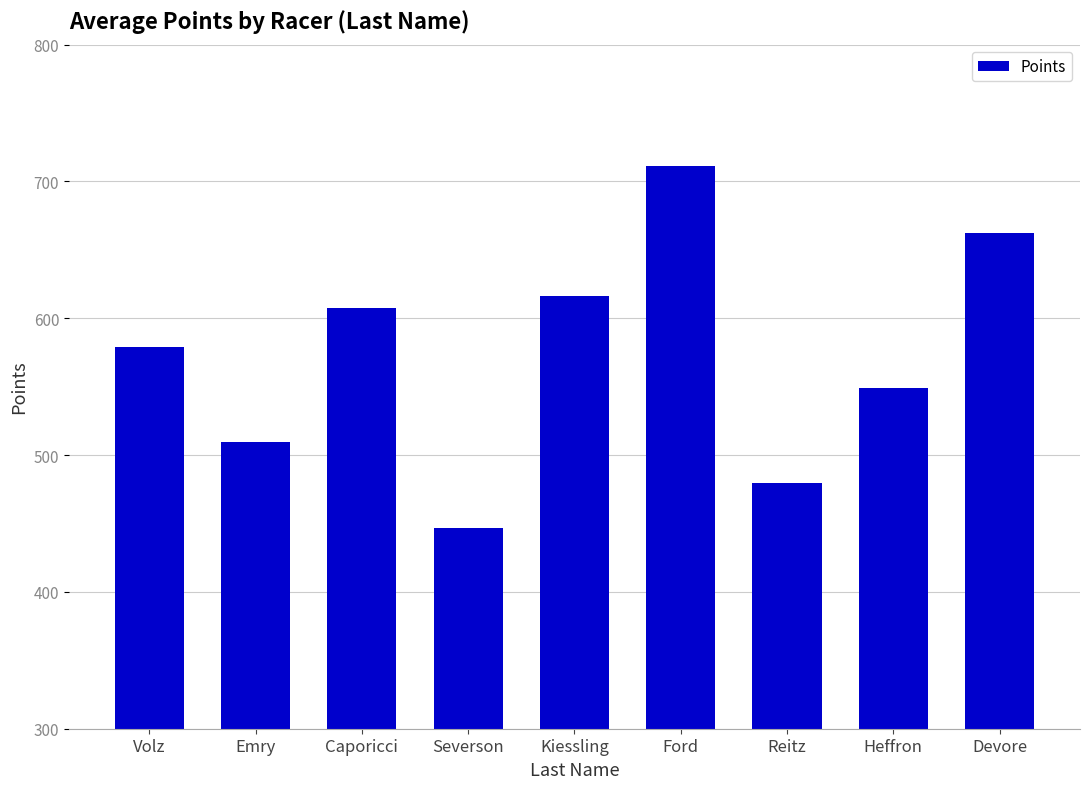

Approximately how many times larger is the value at Severson compared to Volz?

0.8